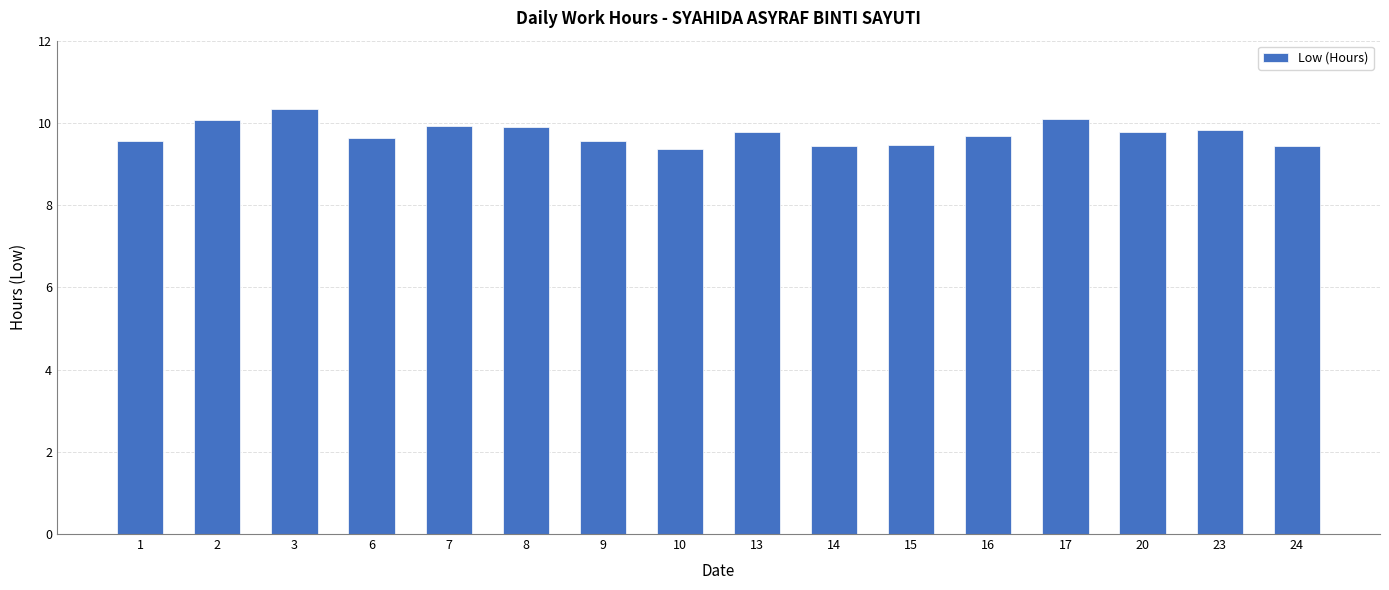

True or false: the data shows 2.6 at 20.

False